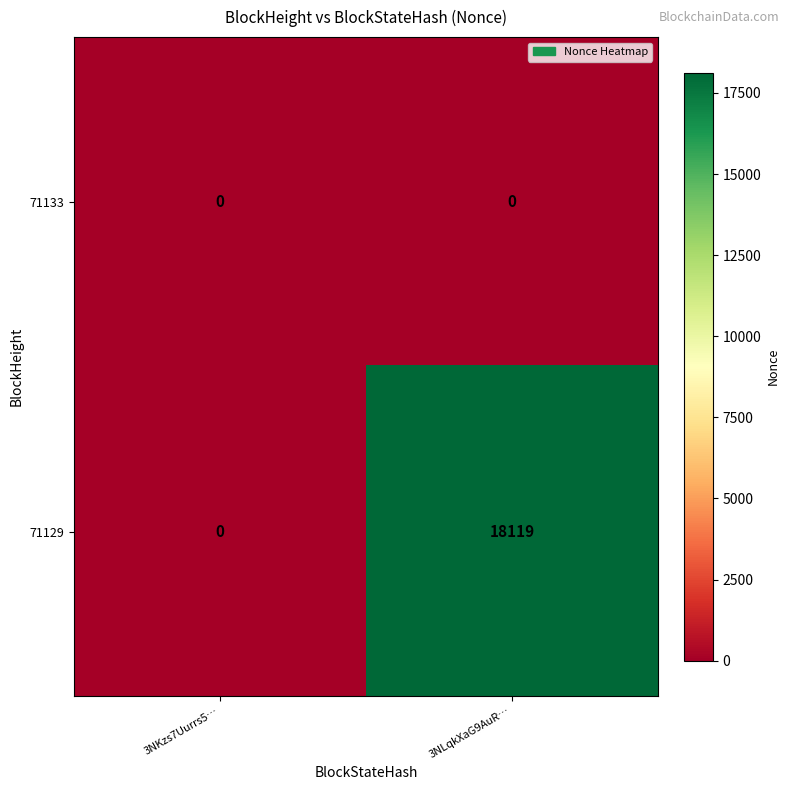

What is the difference between the 71129 values at 3NLqkXaG9AuR… and 3NKzs7Uurrs5…?

18119